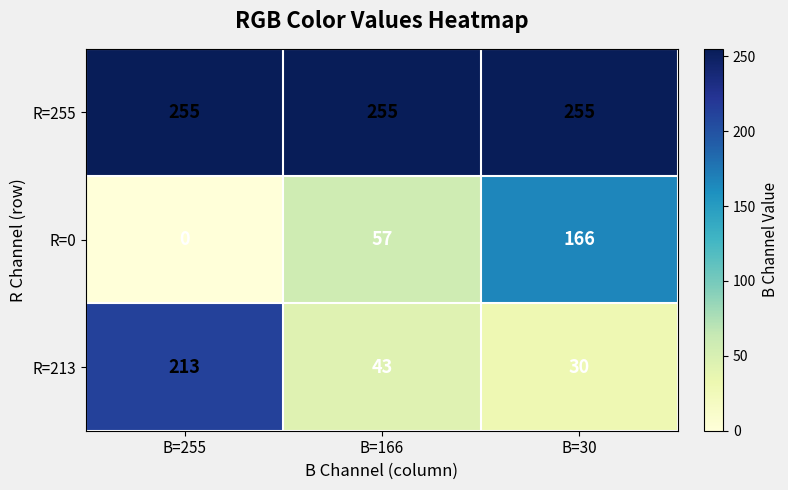

How many categories are shown in the chart?

3